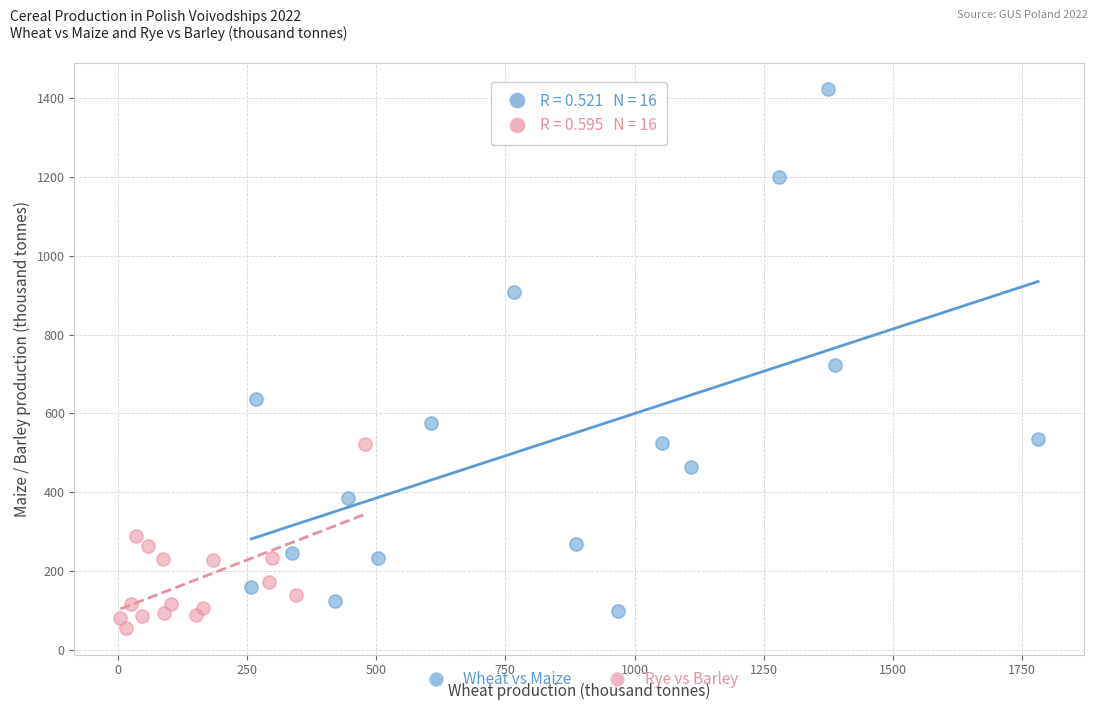

Which series has the largest Y range (max minus min)?

Wheat vs Maize